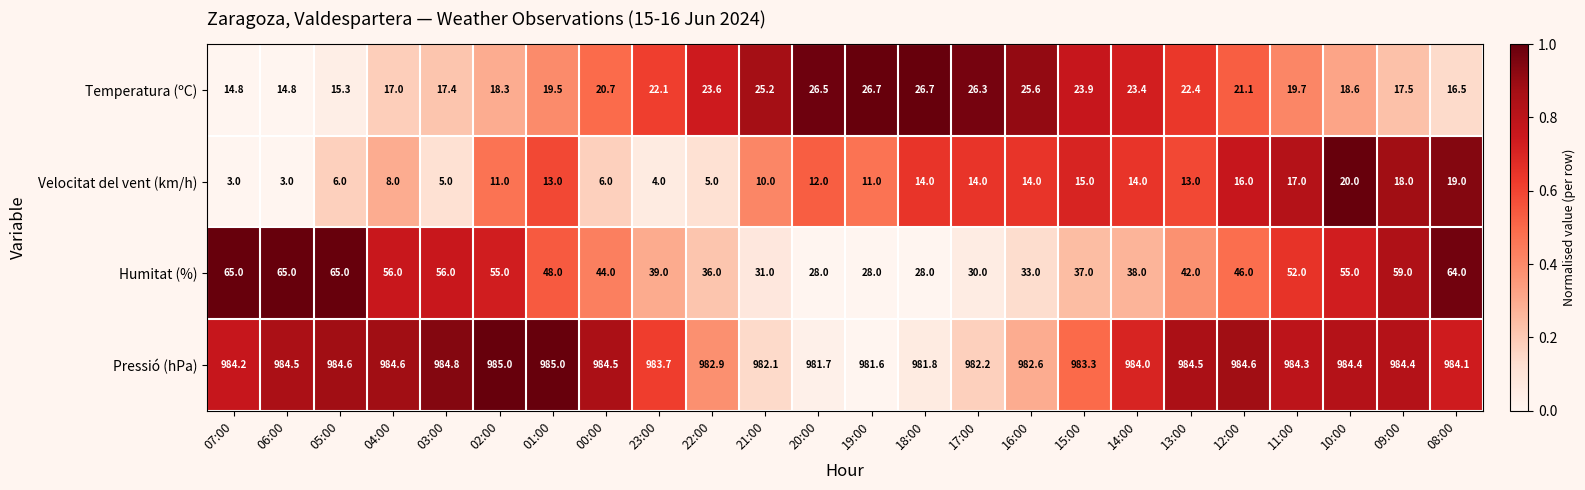

Which series has the largest total across all categories?

Pressió (hPa)